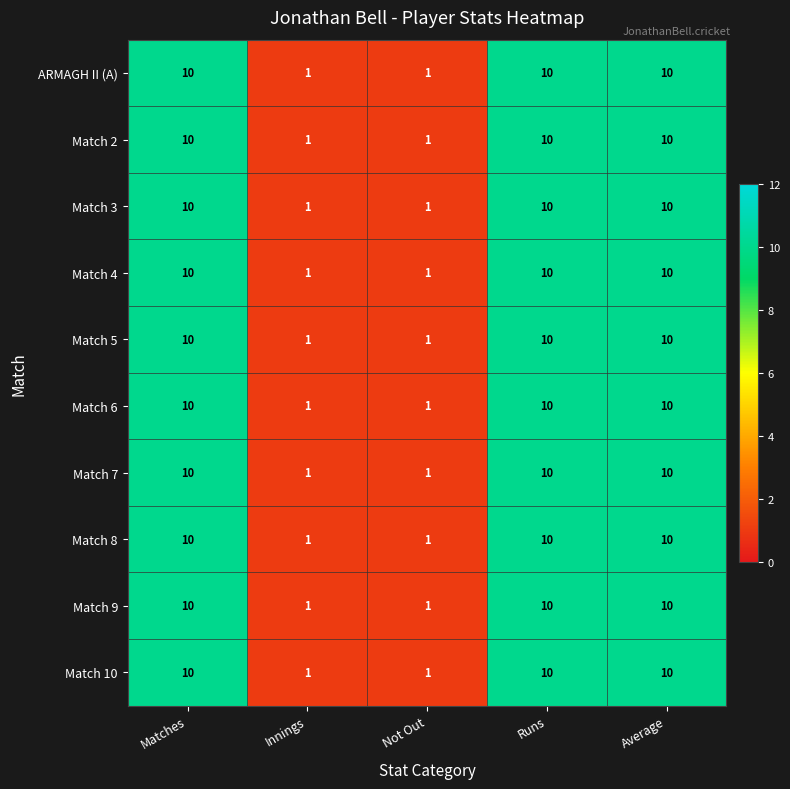

How many Match 4 values are between 1 and 10?

5